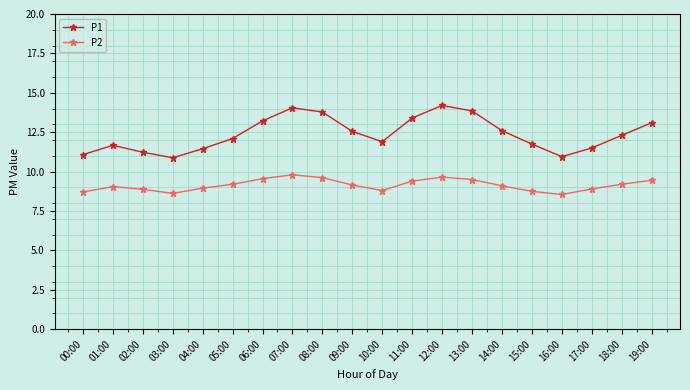

Rank the series at 15:00 from lowest to highest value.

P2, P1